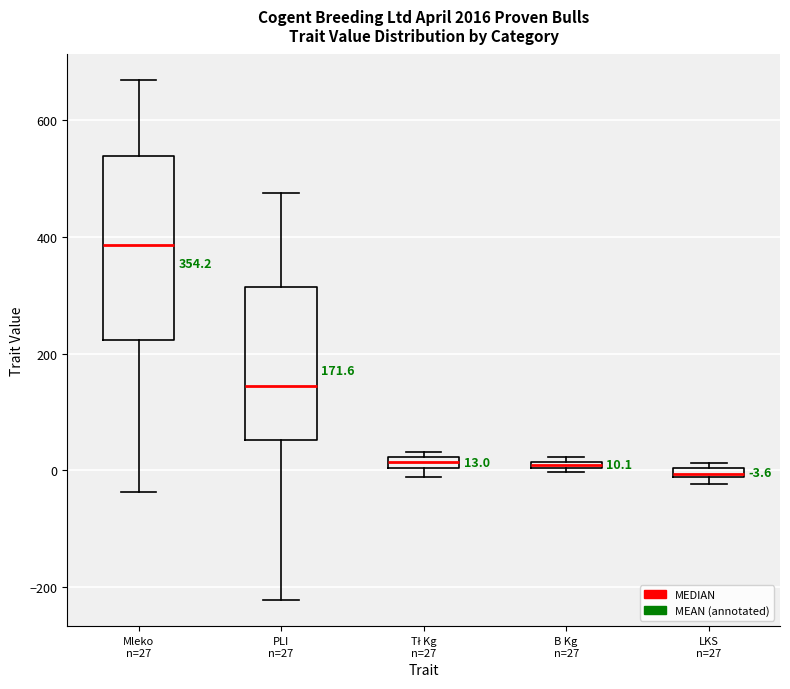

Which box is the tallest, from its lower edge to its upper edge?

Mleko n=27